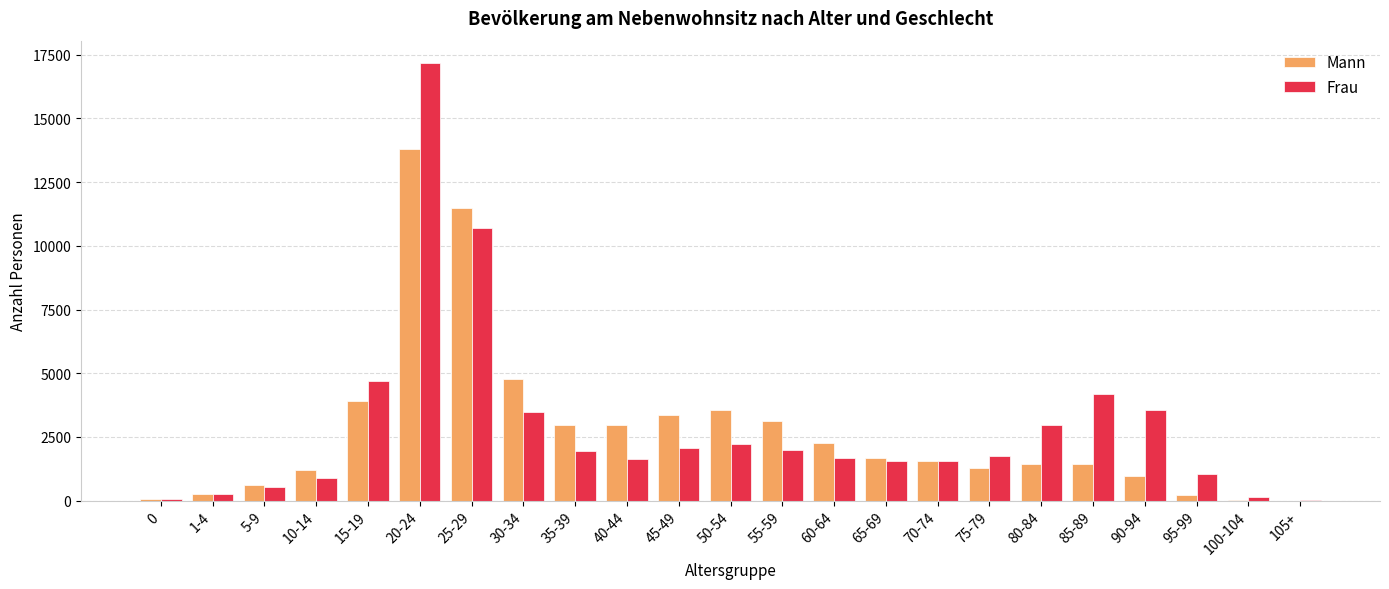

Between 10-14 and 50-54, which series saw the biggest shift?

Mann